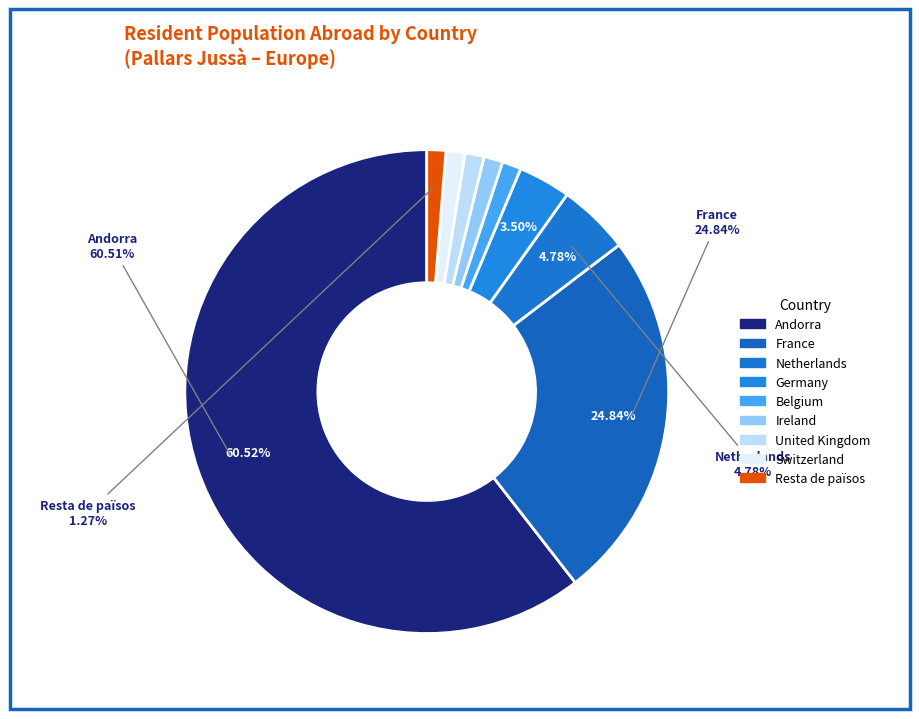

True or false: Andorra accounts for 54% of the total.

False